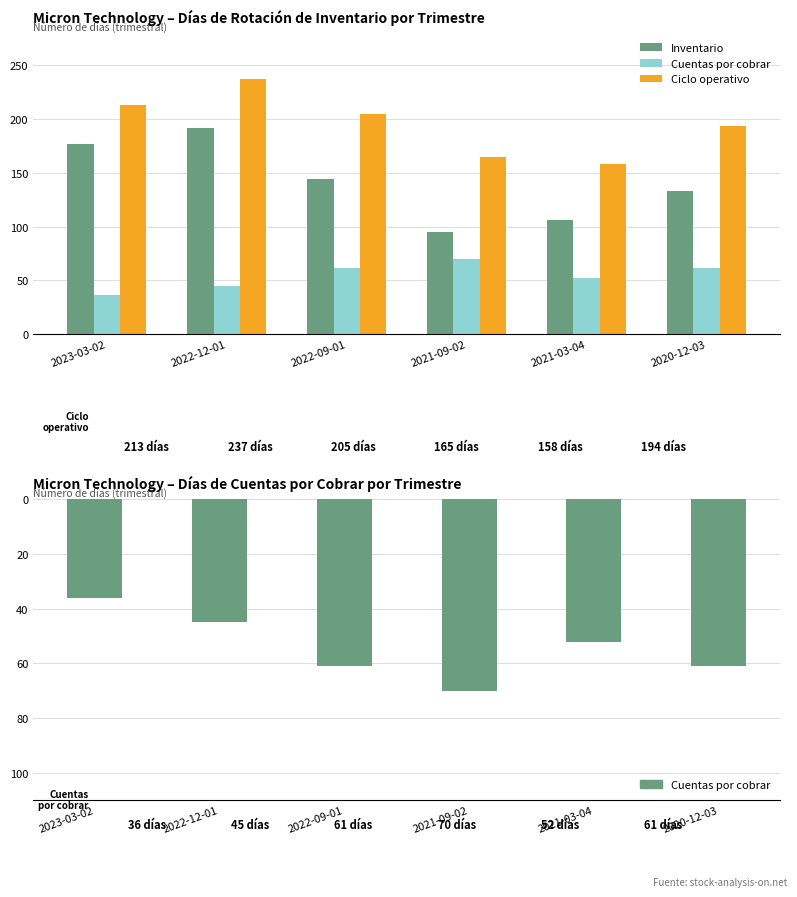

Between 2021-03-04 and 2023-03-02, which is larger?

2021-03-04